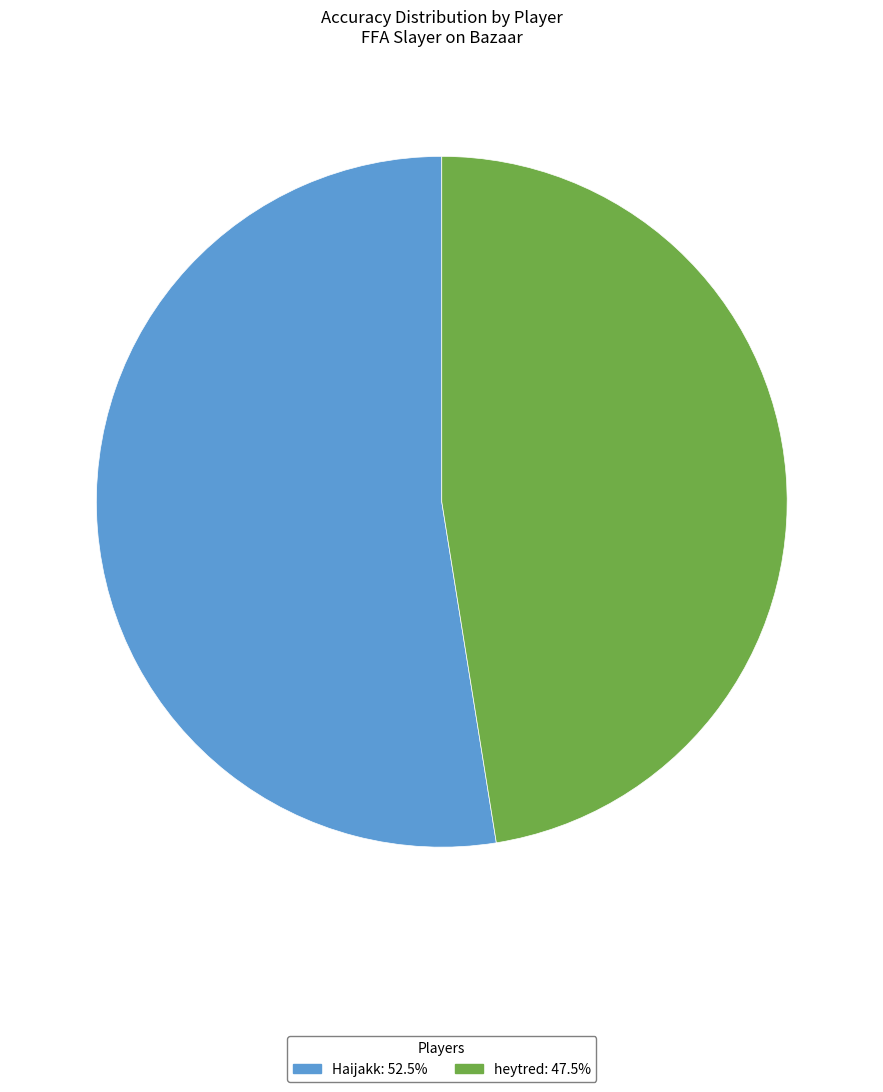

Approximately how many times larger is the value at Haijakk compared to heytred?

1.1